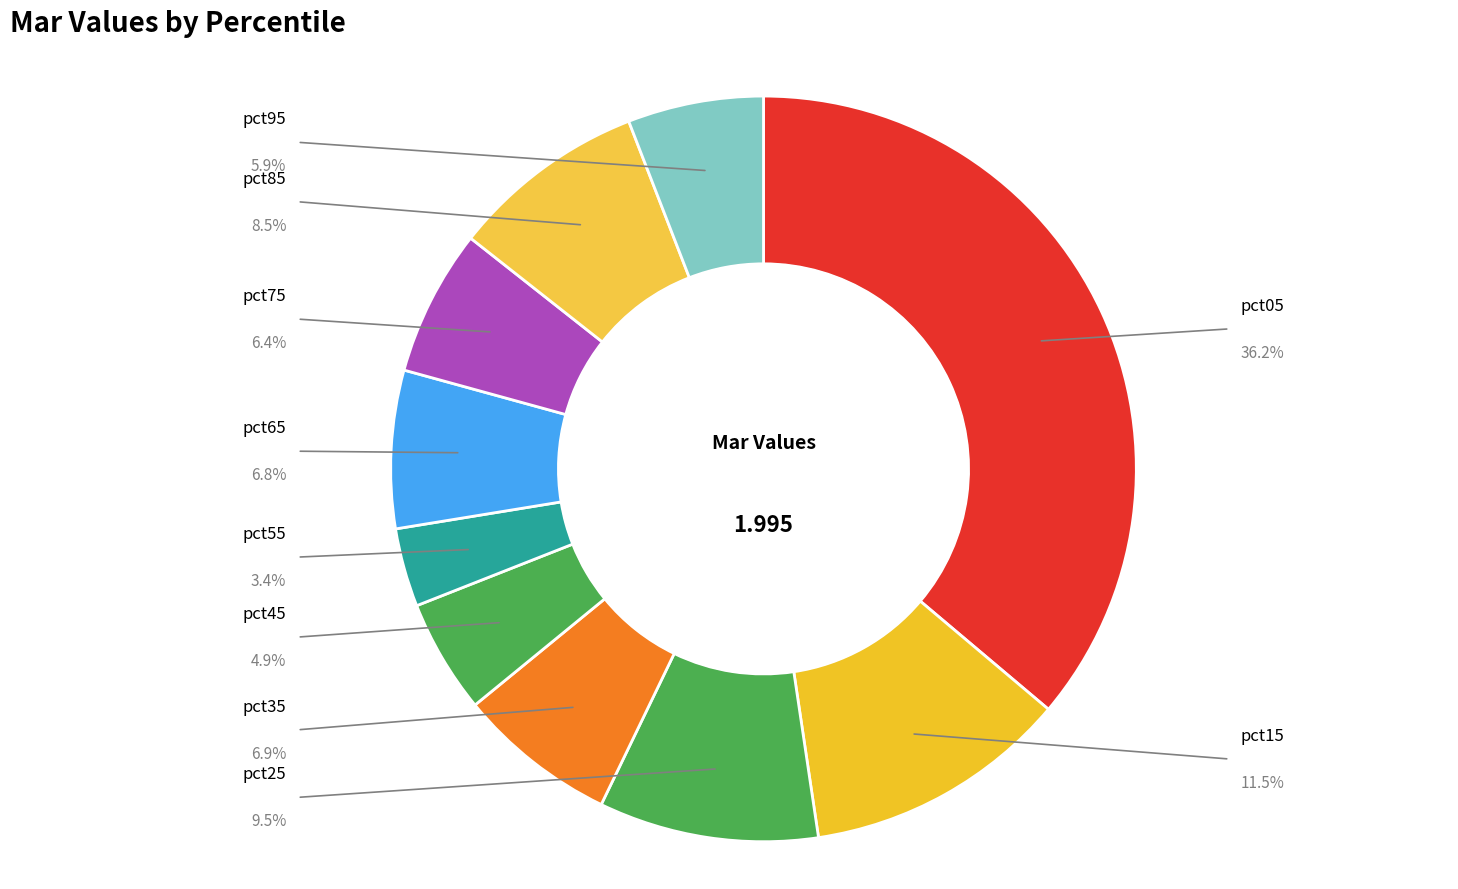

How many slices are in this pie chart?

10